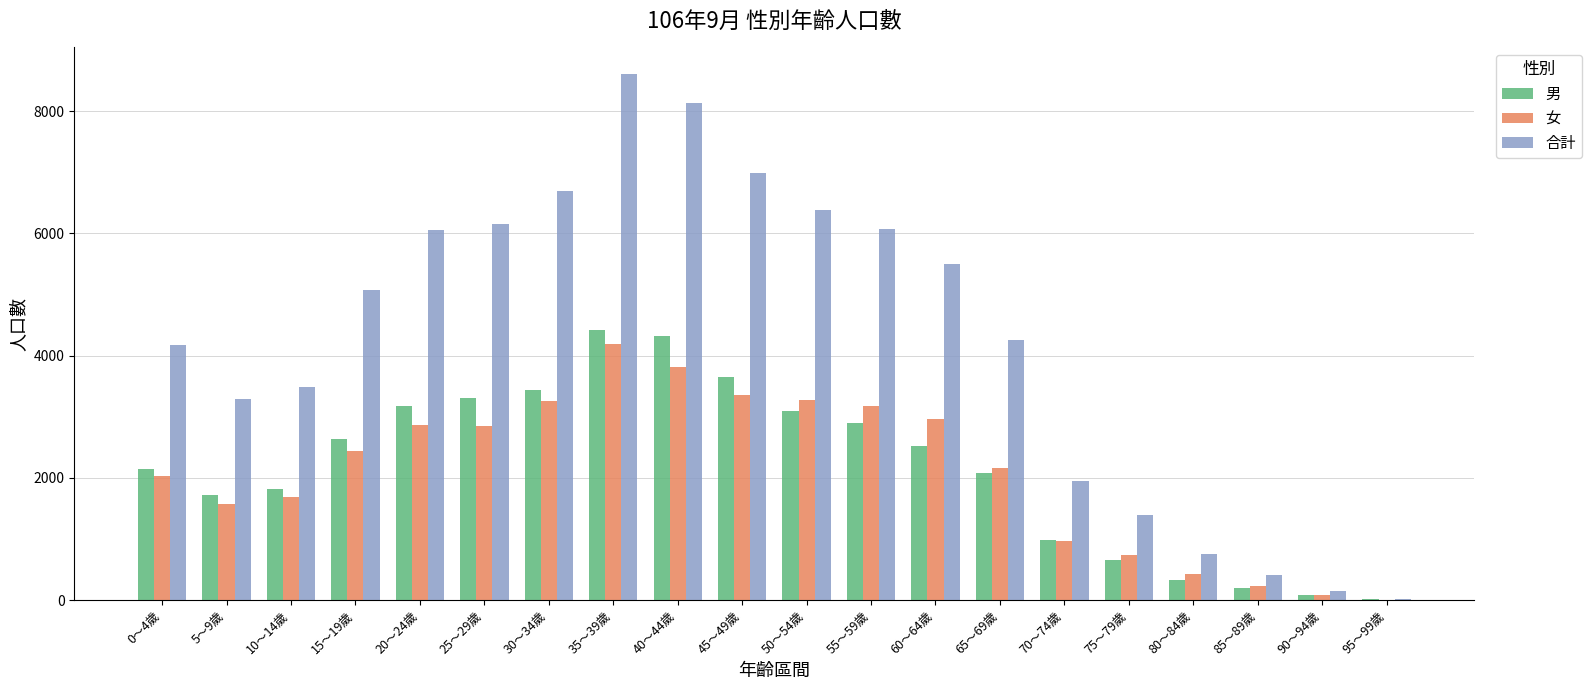

The value of 女 at 70～74歲 is 961. True or false?

True